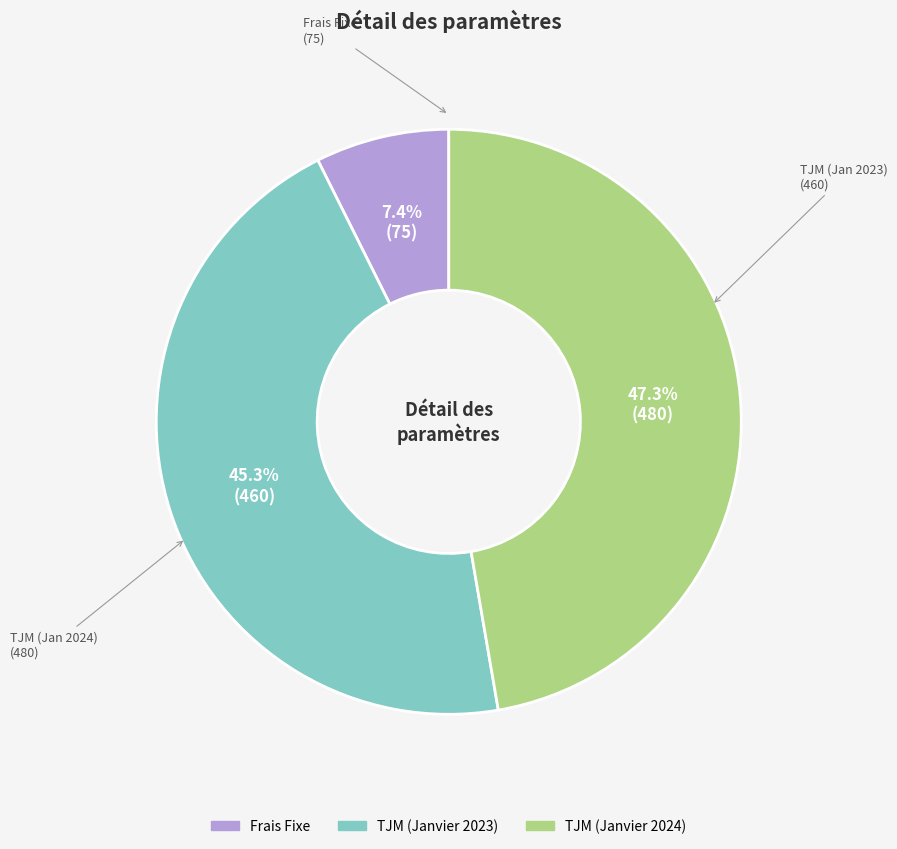

Combined, do TJM (Janvier 2023) and TJM (Janvier 2024) account for over 50%?

Yes